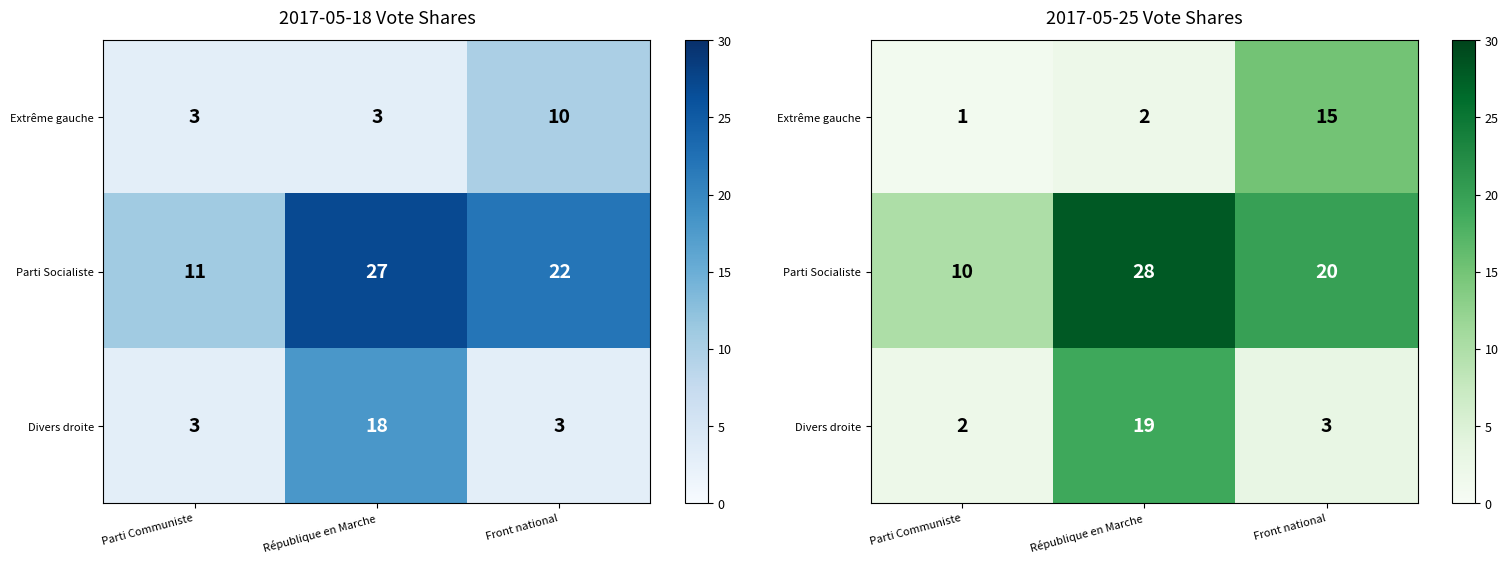

What is the difference between the Divers droite values at Front national and République en Marche?

16